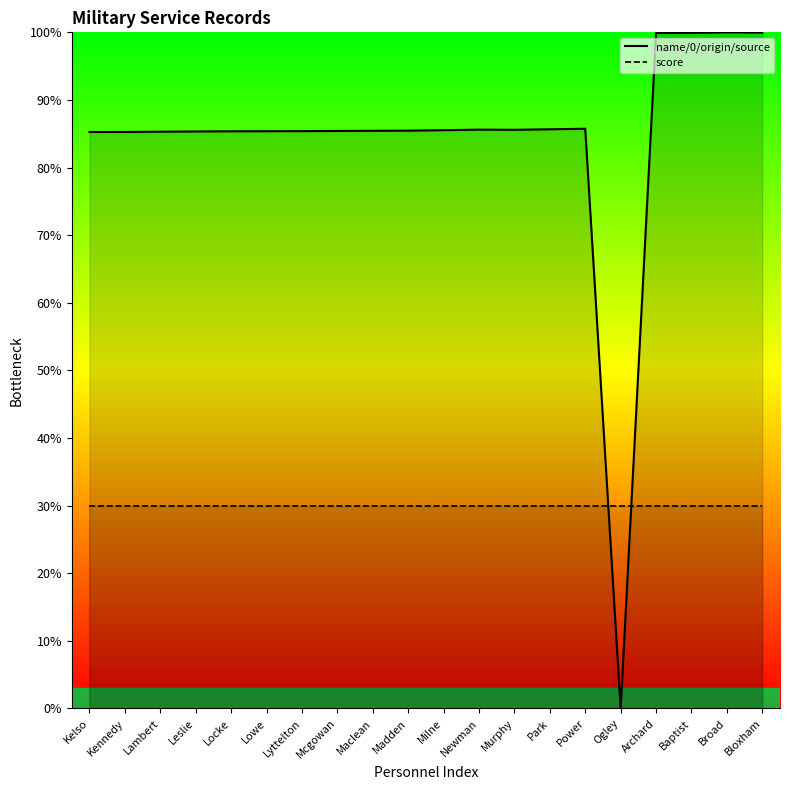

Which series has the largest range (max minus min)?

name/0/origin/source (line)